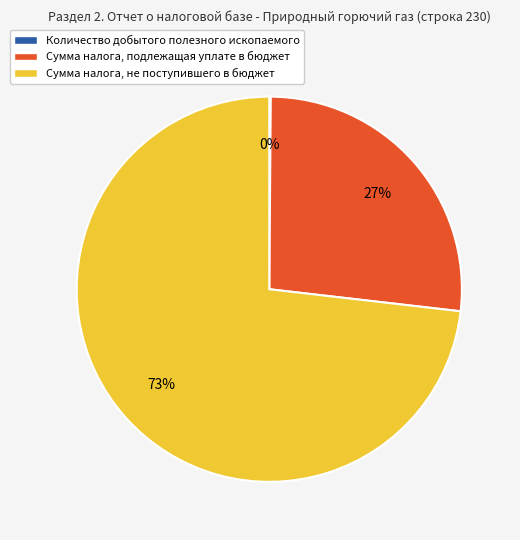

To the nearest percent, what is the difference between the largest and smallest slice percentages?

73%